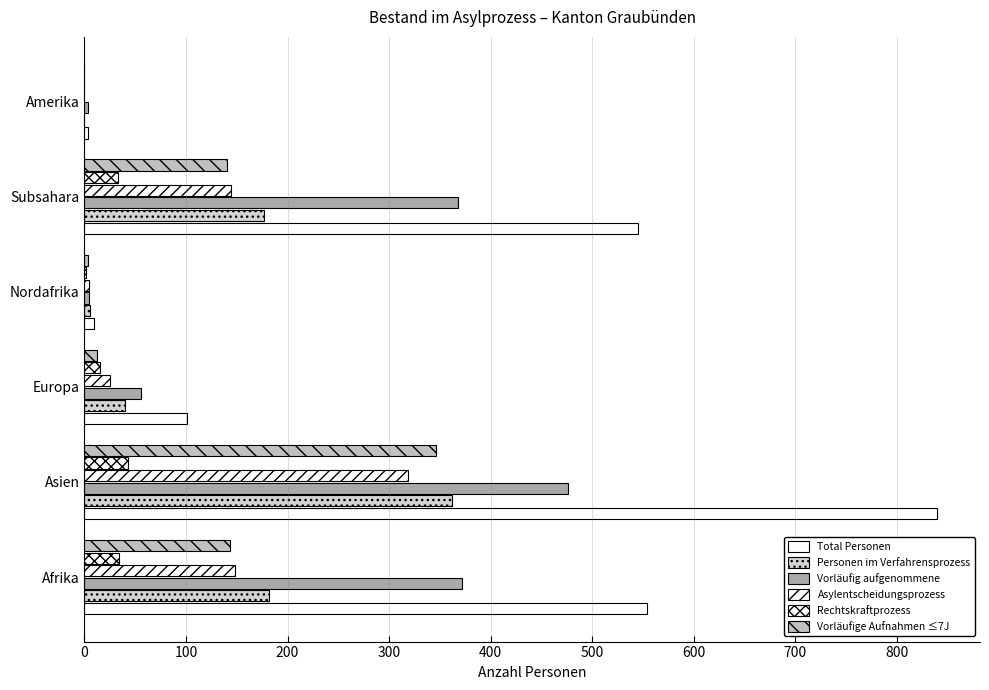

Which series has the largest total across all categories?

Total Personen